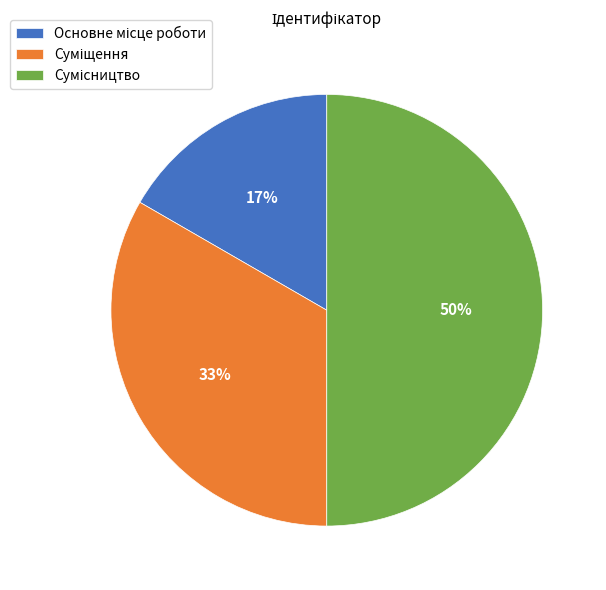

To the nearest percent, what is the difference between the largest and smallest slice percentages?

33%